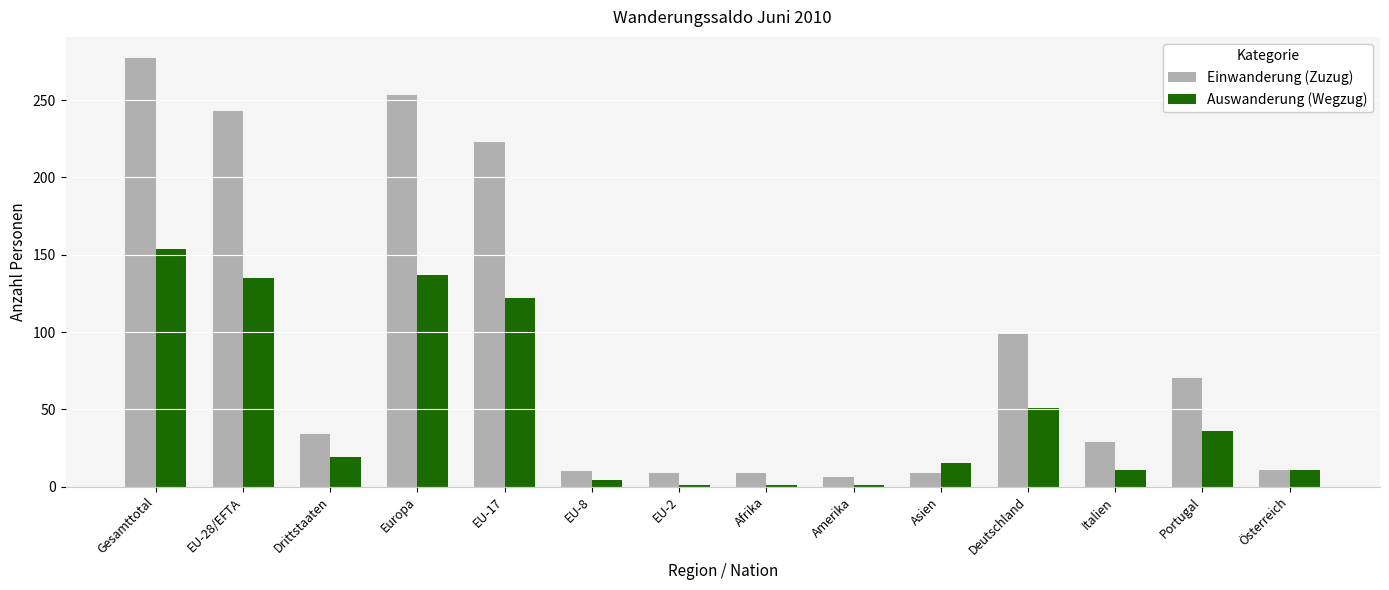

What is the greatest value displayed?

277